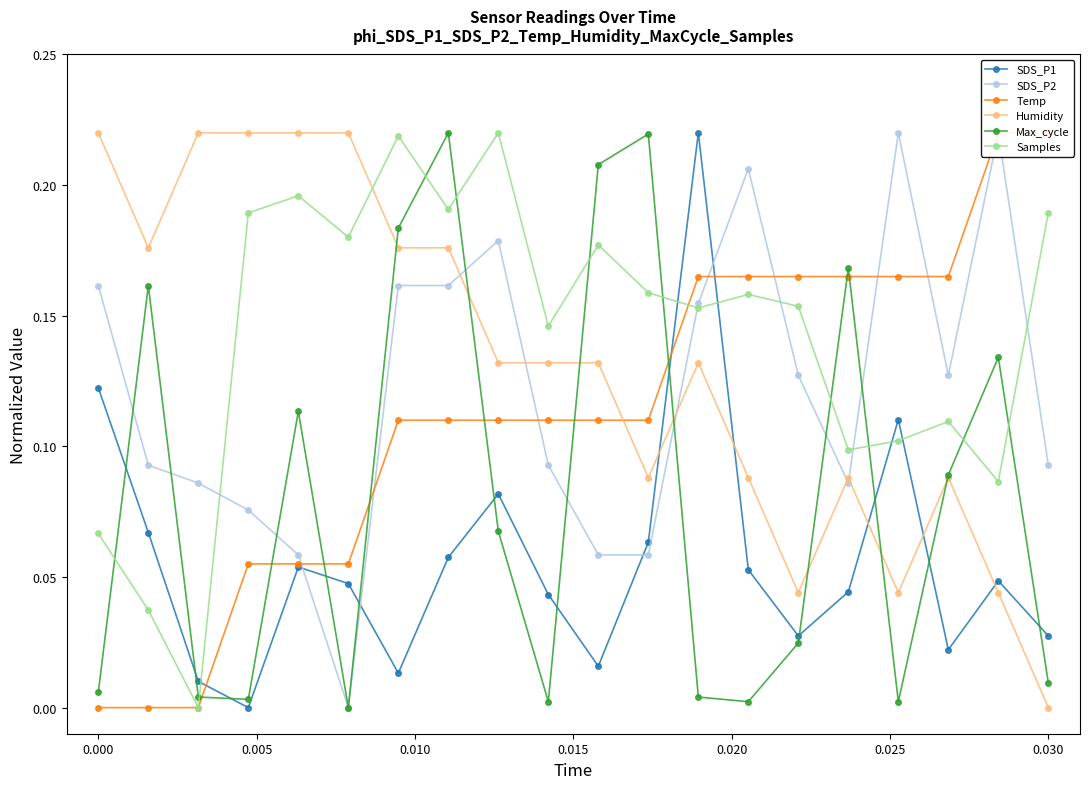

True or false: Humidity has a value of 0.1 at 0.000.

False